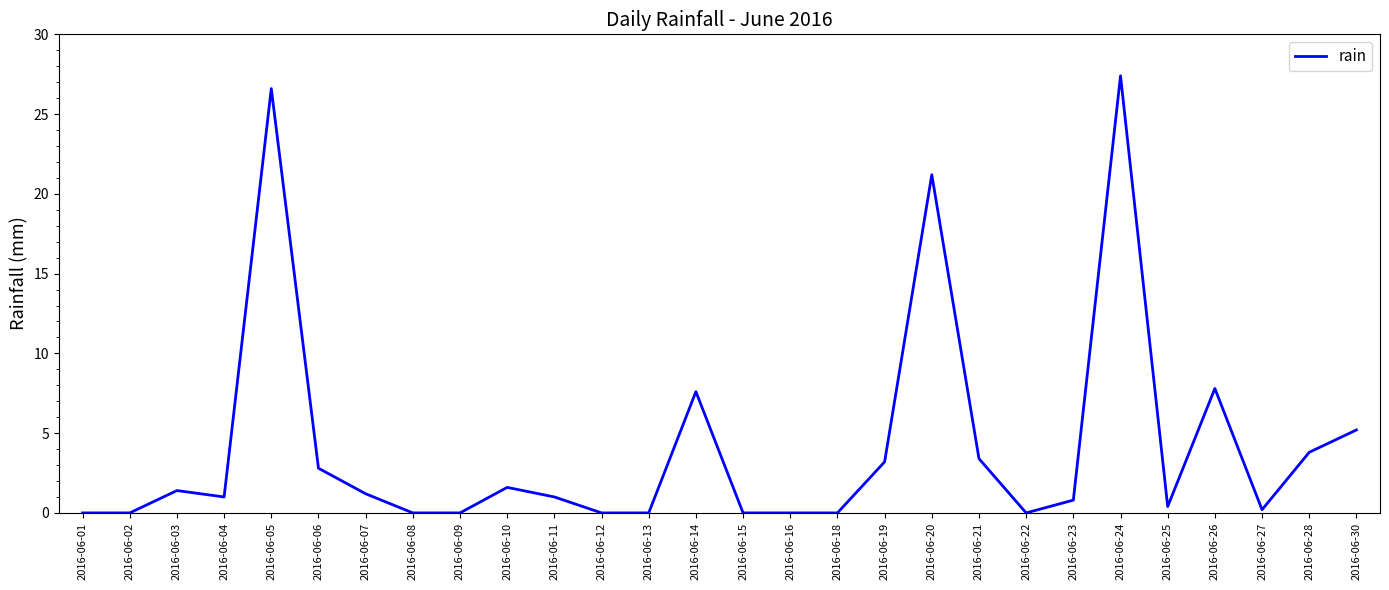

Count the number of data series in this chart.

1